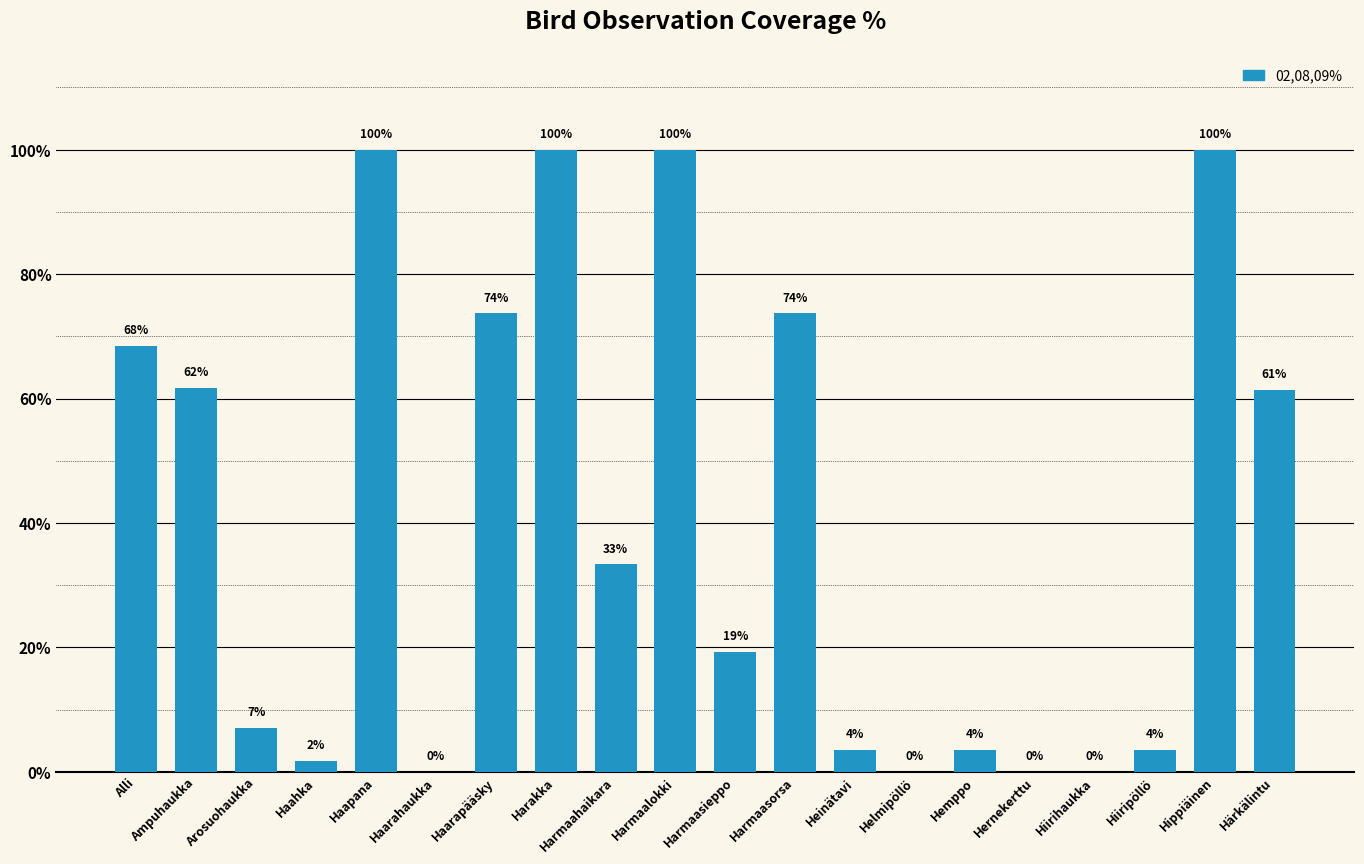

Is it true that the value at Haapana is 100.0?

True